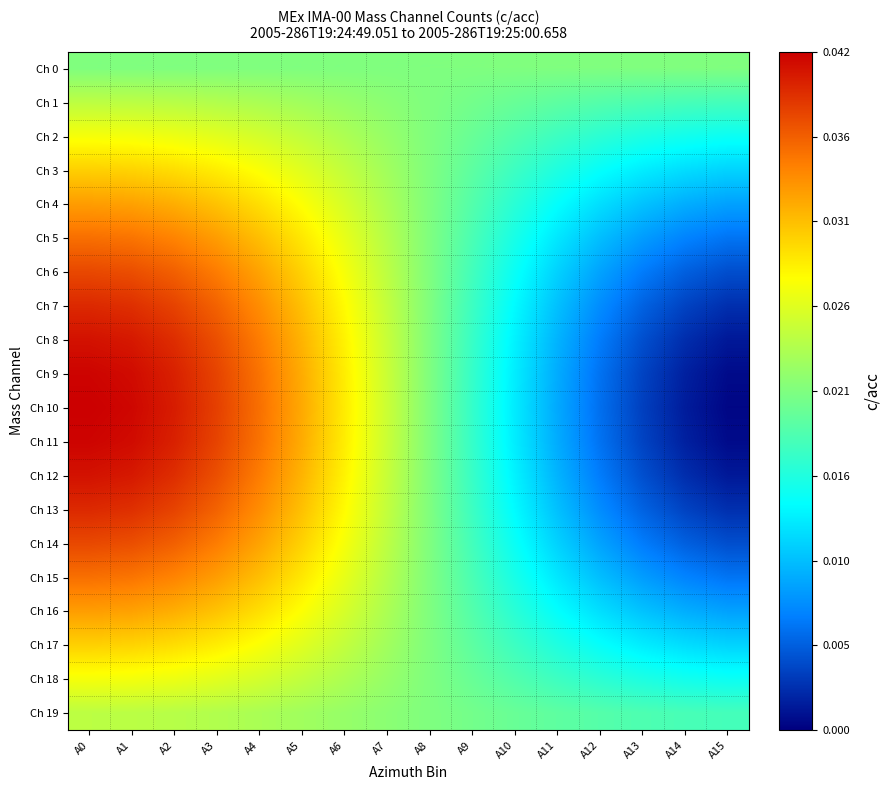

At how many categories does at least one series exceed 0?

16